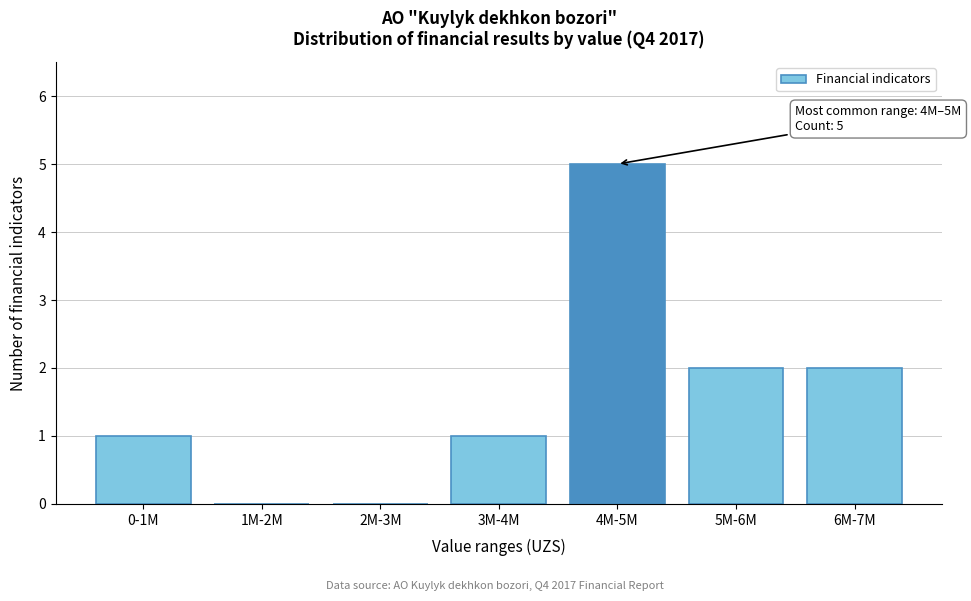

Reading left to right, extract all data points from this chart.

0-1M=1	1M-2M=0	2M-3M=0	3M-4M=1	4M-5M=5	5M-6M=2	6M-7M=2